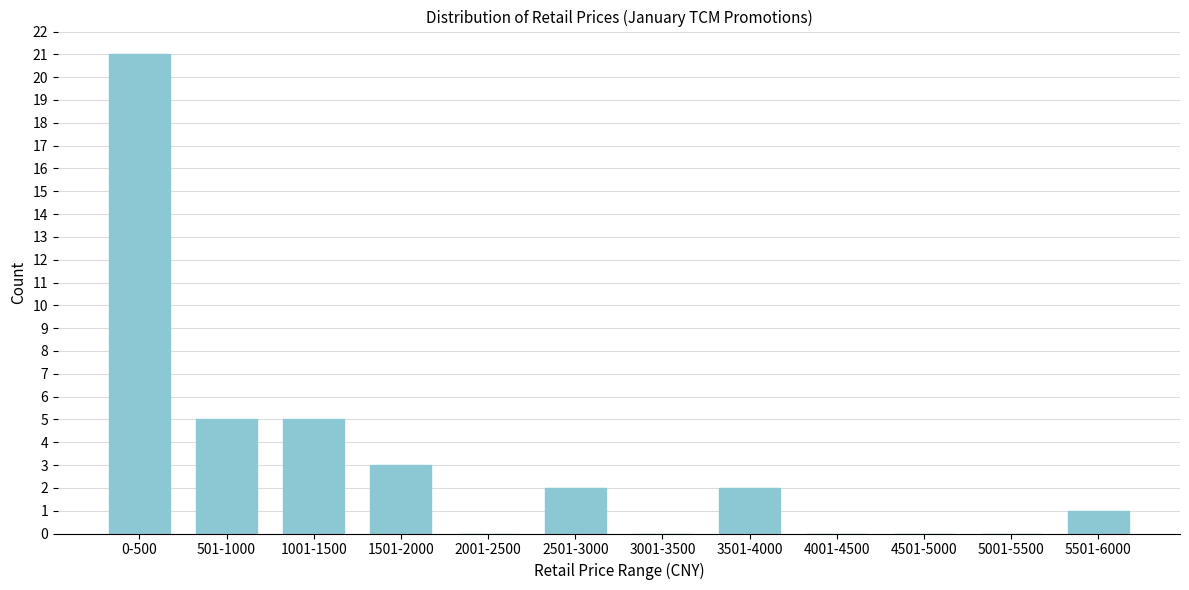

Reading left to right, list all the values displayed in this chart.

0-500=21	501-1000=5	1001-1500=5	1501-2000=3	2001-2500=0	2501-3000=2	3001-3500=0	3501-4000=2	4001-4500=0	4501-5000=0	5001-5500=0	5501-6000=1